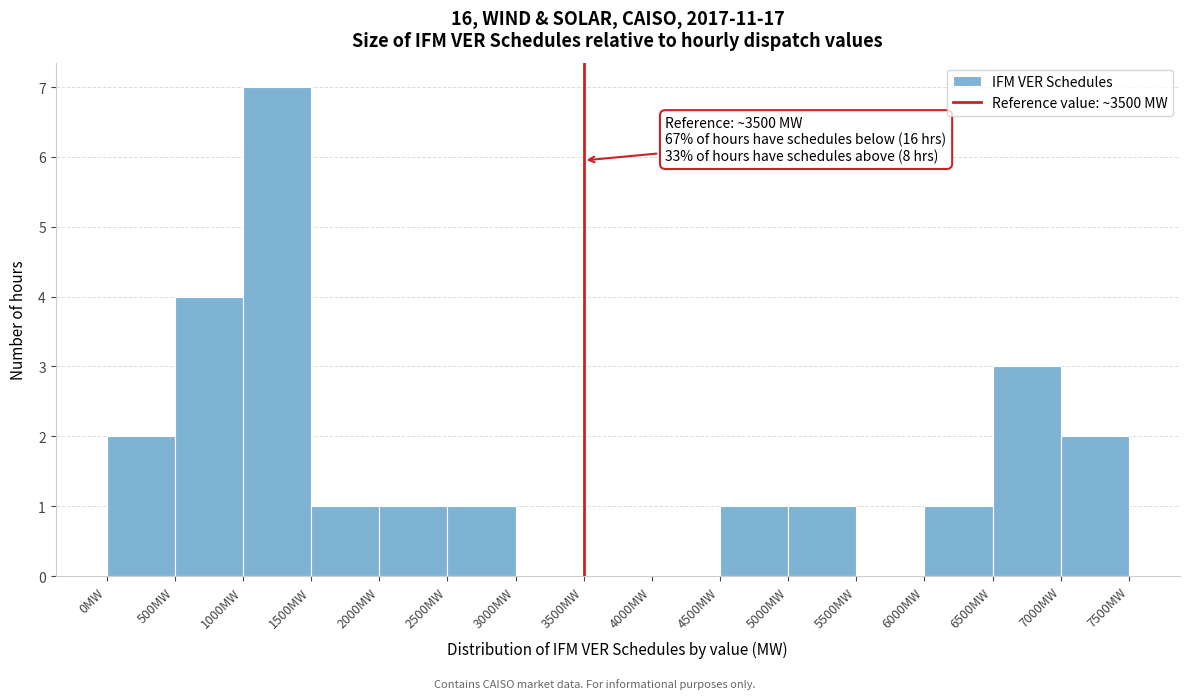

Which range on the x-axis has the tallest bar?

1000 to 1500